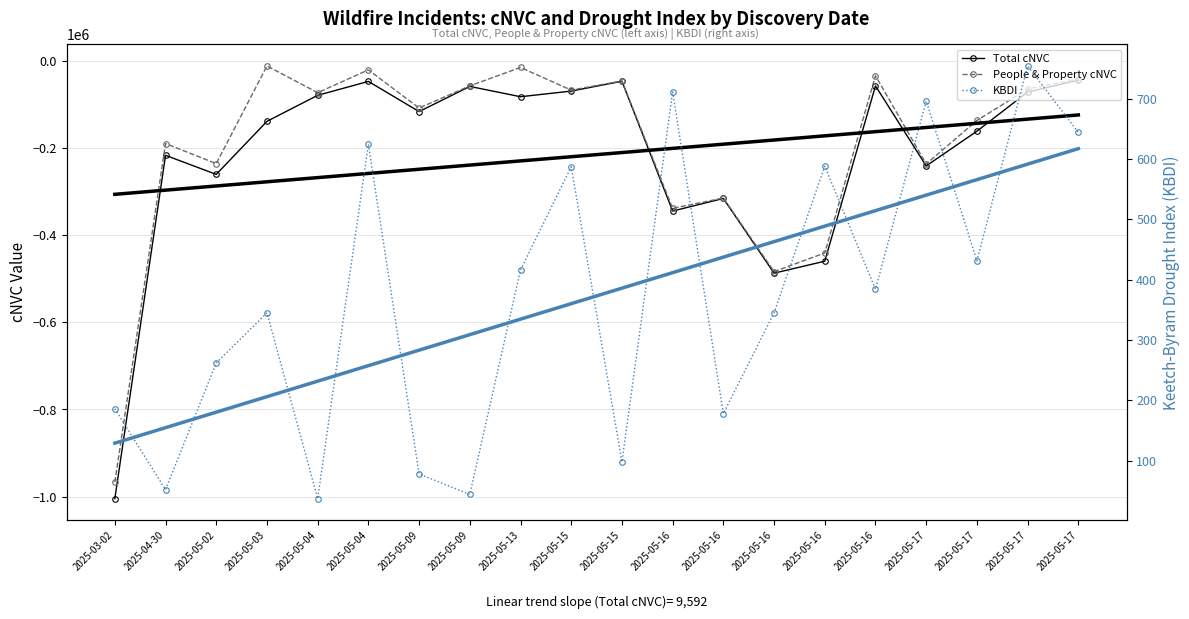

At 2025-05-04, list the series in order from smallest to largest.

Total cNVC, People & Property cNVC, KBDI